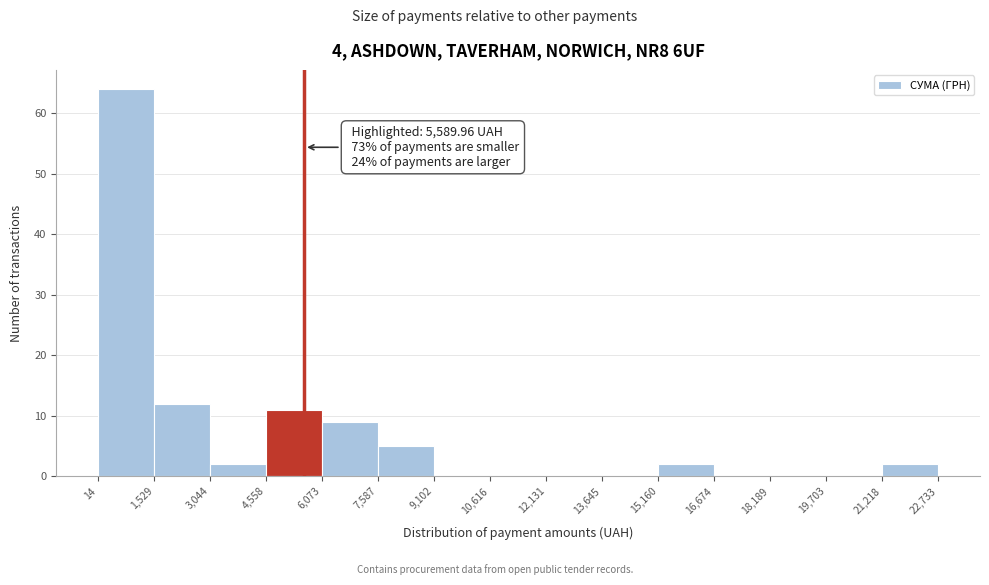

Over which range of the x-axis is the bar tallest?

14 to 1,529